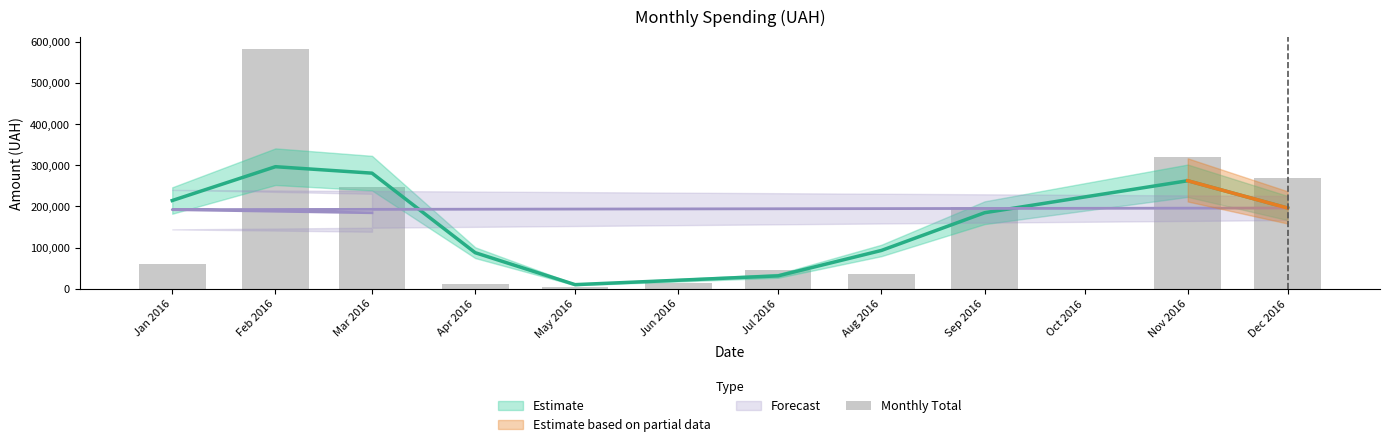

What position from the left is Nov 2016?

10